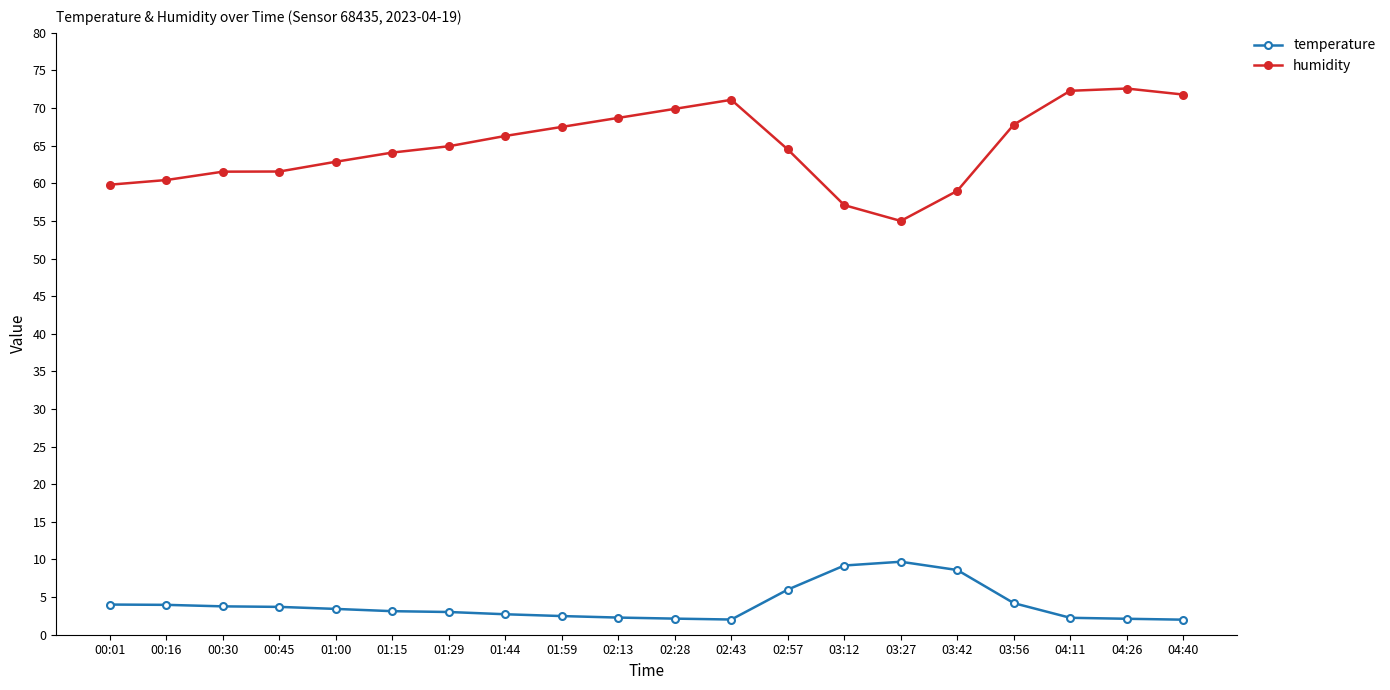

What is the difference between the highest and lowest values at 04:26?

70.5